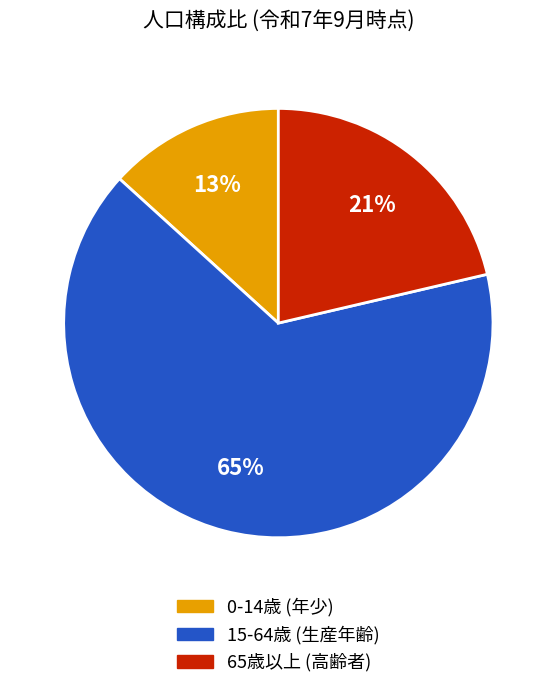

Is there a majority slice in this chart?

Yes